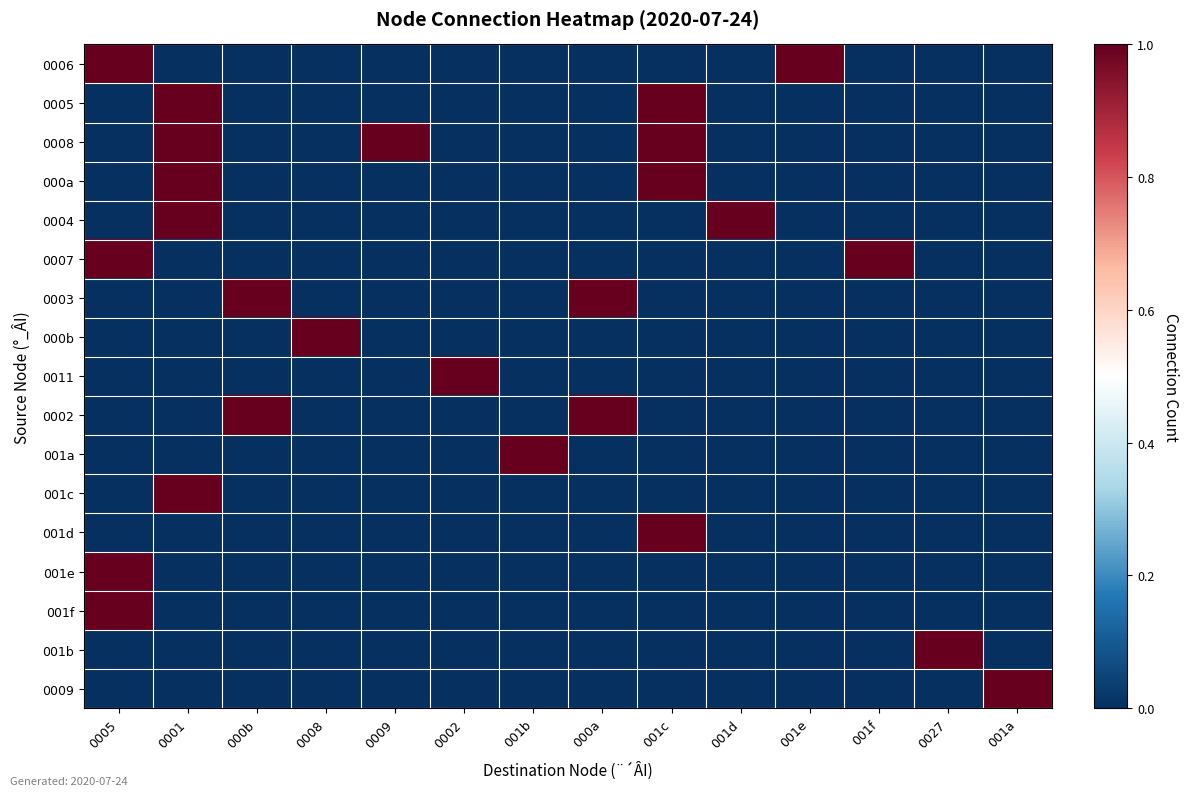

Reading left to right, list all the values displayed in this chart.

0006: 0005=1	0001=0	000b=0	0008=0	0009=0	0002=0	001b=0	000a=0	001c=0	001d=0	001e=1	001f=0	0027=0	001a=0
0005: 0005=0	0001=1	000b=0	0008=0	0009=0	0002=0	001b=0	000a=0	001c=1	001d=0	001e=0	001f=0	0027=0	001a=0
0008: 0005=0	0001=1	000b=0	0008=0	0009=1	0002=0	001b=0	000a=0	001c=1	001d=0	001e=0	001f=0	0027=0	001a=0
000a: 0005=0	0001=1	000b=0	0008=0	0009=0	0002=0	001b=0	000a=0	001c=1	001d=0	001e=0	001f=0	0027=0	001a=0
0004: 0005=0	0001=1	000b=0	0008=0	0009=0	0002=0	001b=0	000a=0	001c=0	001d=1	001e=0	001f=0	0027=0	001a=0
0007: 0005=1	0001=0	000b=0	0008=0	0009=0	0002=0	001b=0	000a=0	001c=0	001d=0	001e=0	001f=1	0027=0	001a=0
0003: 0005=0	0001=0	000b=1	0008=0	0009=0	0002=0	001b=0	000a=1	001c=0	001d=0	001e=0	001f=0	0027=0	001a=0
000b: 0005=0	0001=0	000b=0	0008=1	0009=0	0002=0	001b=0	000a=0	001c=0	001d=0	001e=0	001f=0	0027=0	001a=0
0011: 0005=0	0001=0	000b=0	0008=0	0009=0	0002=1	001b=0	000a=0	001c=0	001d=0	001e=0	001f=0	0027=0	001a=0
0002: 0005=0	0001=0	000b=1	0008=0	0009=0	0002=0	001b=0	000a=1	001c=0	001d=0	001e=0	001f=0	0027=0	001a=0
001a: 0005=0	0001=0	000b=0	0008=0	0009=0	0002=0	001b=1	000a=0	001c=0	001d=0	001e=0	001f=0	0027=0	001a=0
001c: 0005=0	0001=1	000b=0	0008=0	0009=0	0002=0	001b=0	000a=0	001c=0	001d=0	001e=0	001f=0	0027=0	001a=0
001d: 0005=0	0001=0	000b=0	0008=0	0009=0	0002=0	001b=0	000a=0	001c=1	001d=0	001e=0	001f=0	0027=0	001a=0
001e: 0005=1	0001=0	000b=0	0008=0	0009=0	0002=0	001b=0	000a=0	001c=0	001d=0	001e=0	001f=0	0027=0	001a=0
001f: 0005=1	0001=0	000b=0	0008=0	0009=0	0002=0	001b=0	000a=0	001c=0	001d=0	001e=0	001f=0	0027=0	001a=0
001b: 0005=0	0001=0	000b=0	0008=0	0009=0	0002=0	001b=0	000a=0	001c=0	001d=0	001e=0	001f=0	0027=1	001a=0
0009: 0005=0	0001=0	000b=0	0008=0	0009=0	0002=0	001b=0	000a=0	001c=0	001d=0	001e=0	001f=0	0027=0	001a=1